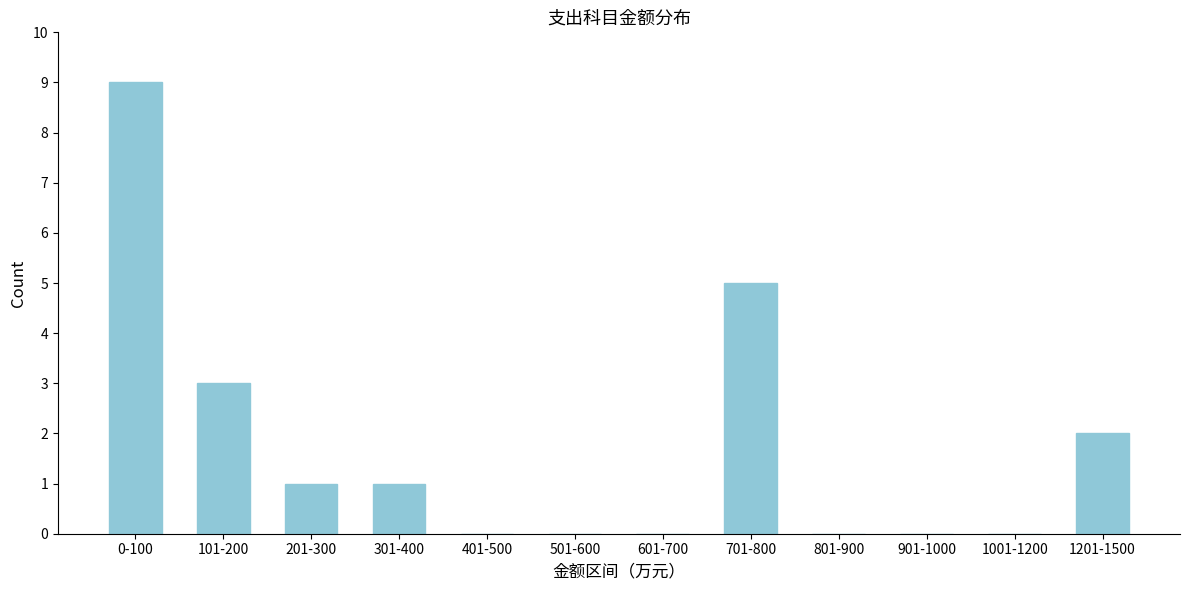

Reading right to left, transcribe all the data shown in this chart.

1201-1500=2	1001-1200=0	901-1000=0	801-900=0	701-800=5	601-700=0	501-600=0	401-500=0	301-400=1	201-300=1	101-200=3	0-100=9